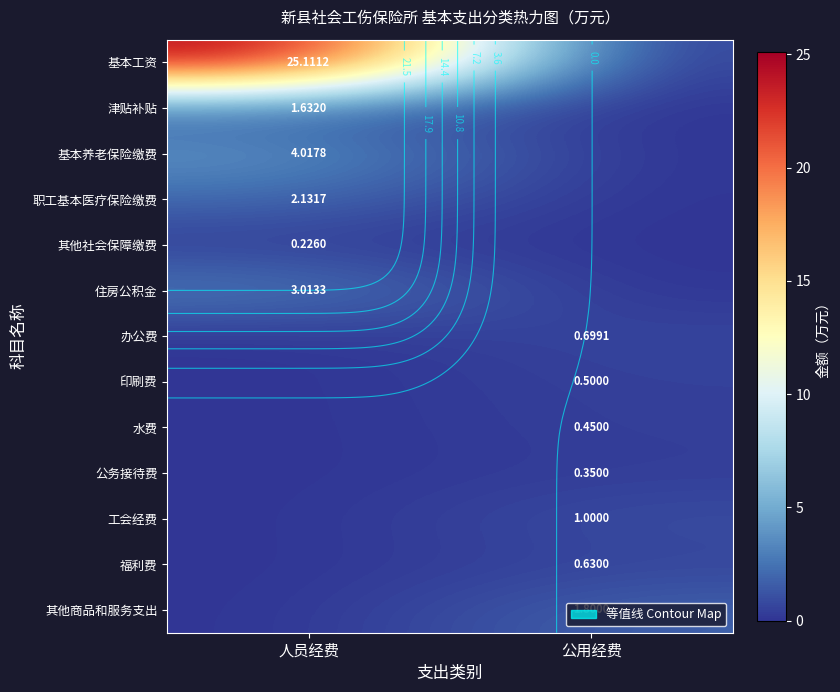

The 水费 series shows 0.5 at 公用经费. True or false?

True